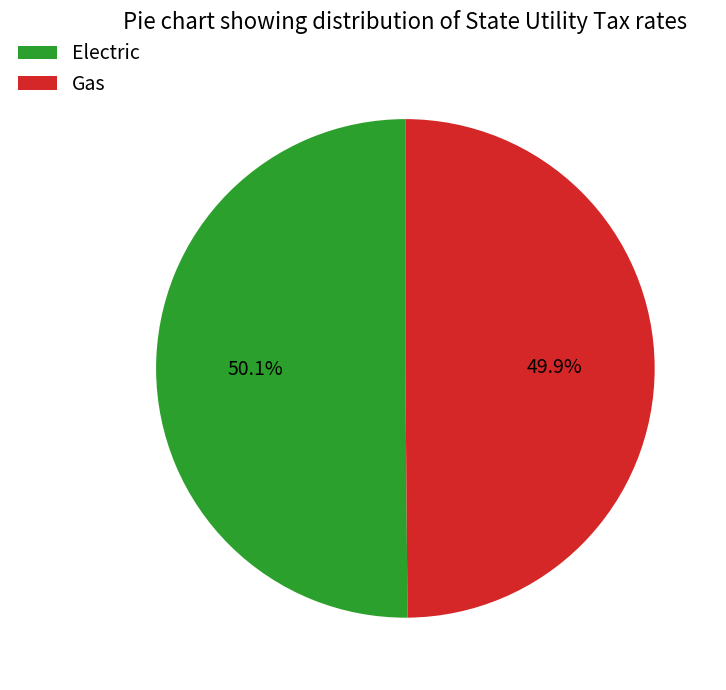

Is there any slice that represents more than half of the pie?

Yes